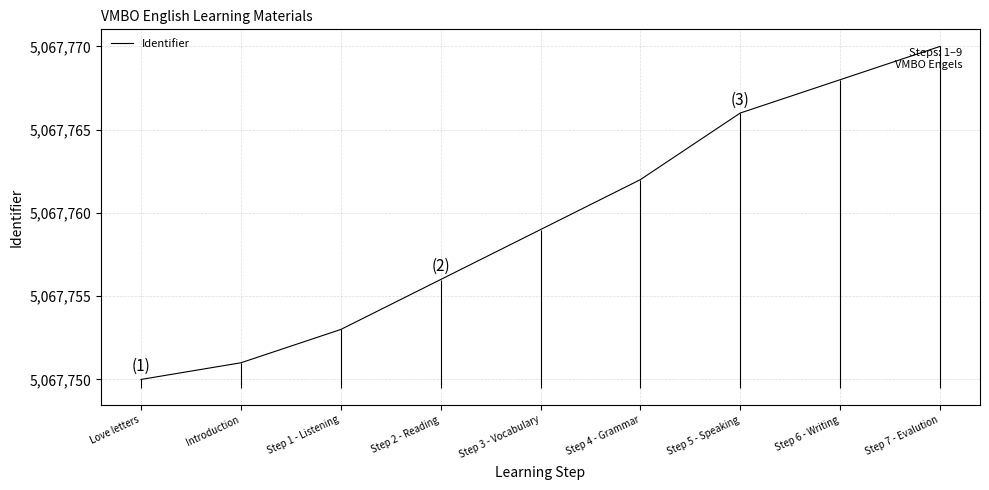

What is the smallest value displayed?

5067750